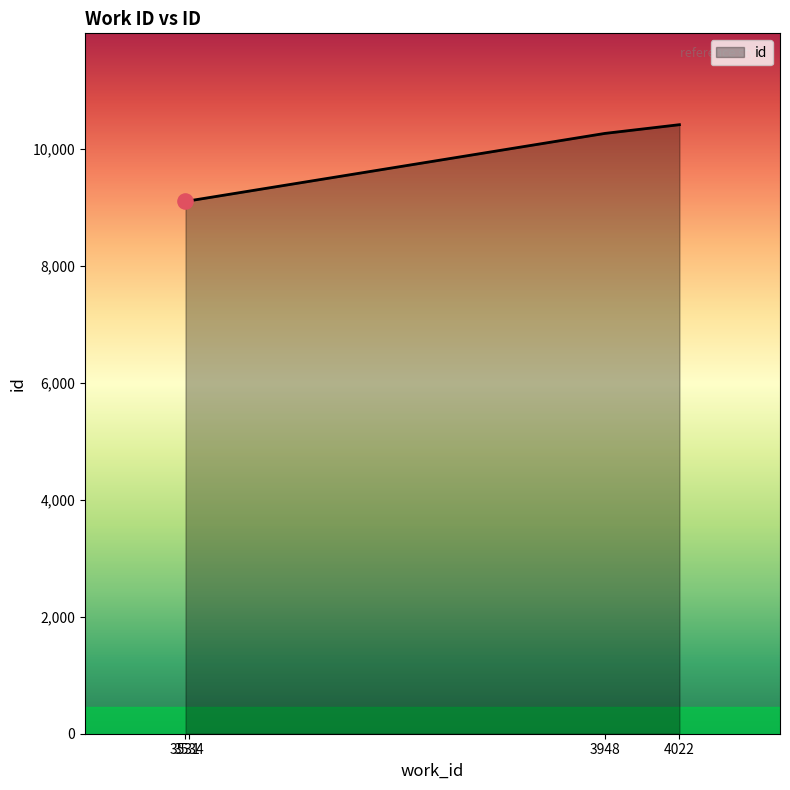

What is the change in value from 3531 to 4022?

+1307